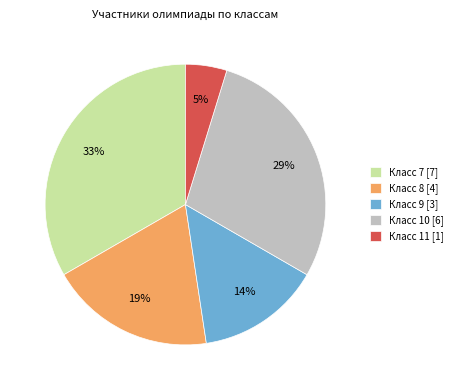

Is it true that Класс 11 [1] is 5% of the pie?

True